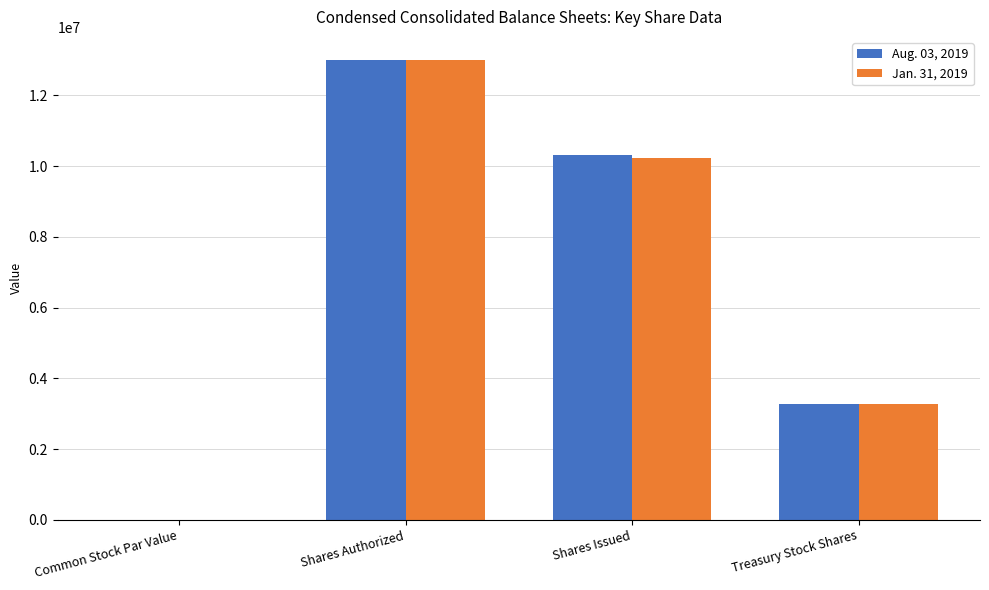

What is the sum of the Aug. 03, 2019 values at Shares Issued and Shares Authorized?

23315550.0